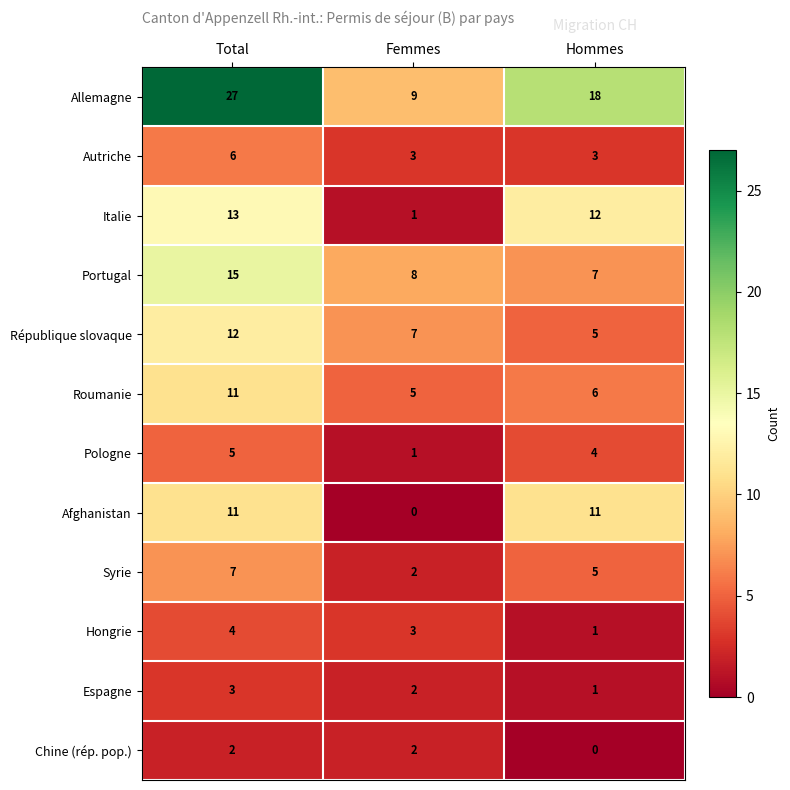

List the labels in order of Portugal value, smallest first.

Hommes, Femmes, Total